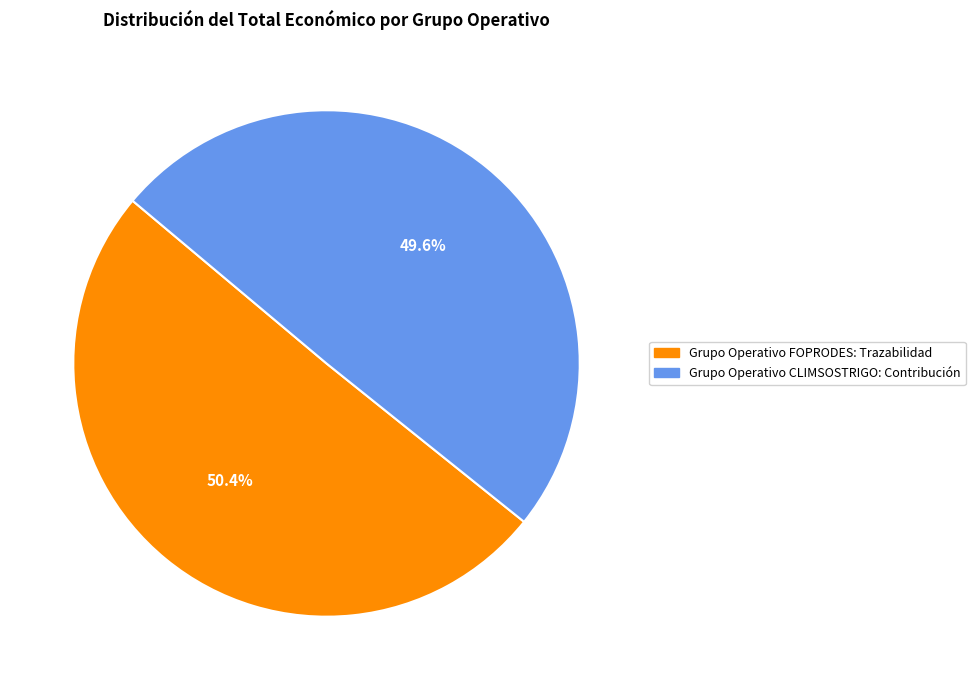

What percentage is NOT represented by Grupo Operativo CLIMSOSTRIGO: Contribución?

50.4%